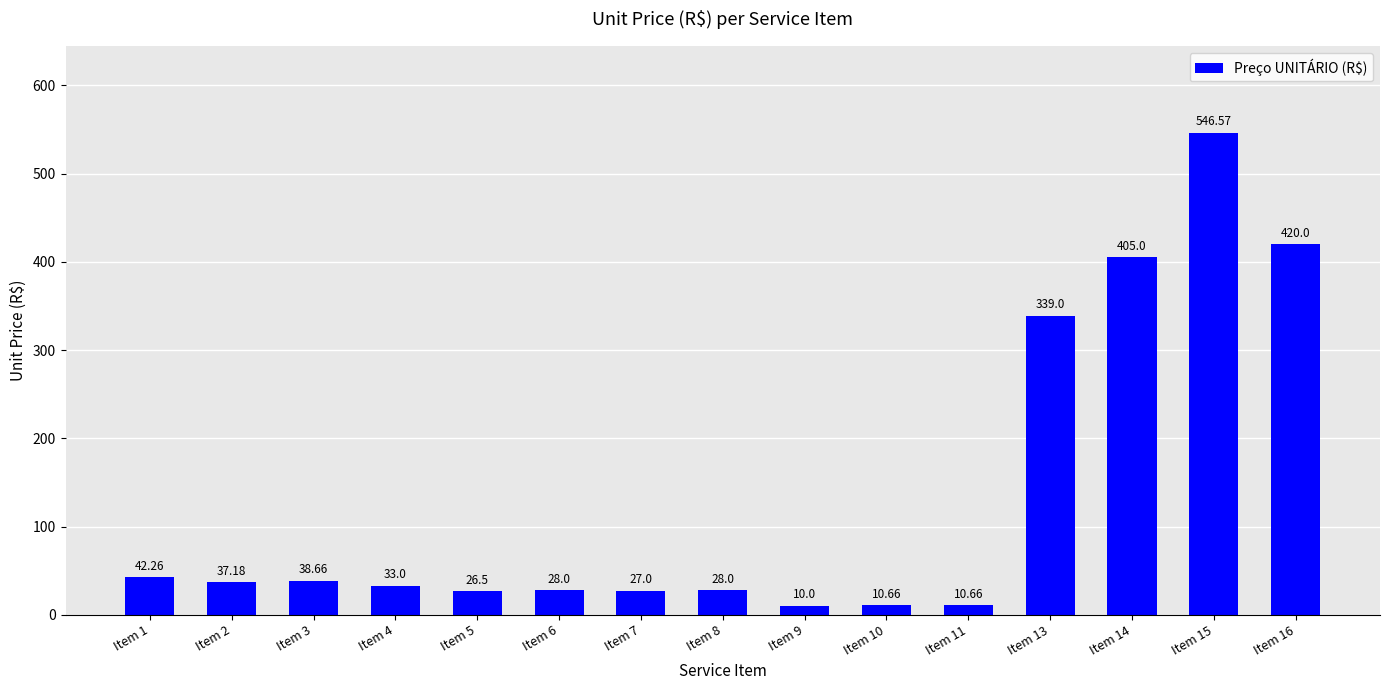

How many bars are there in total?

15